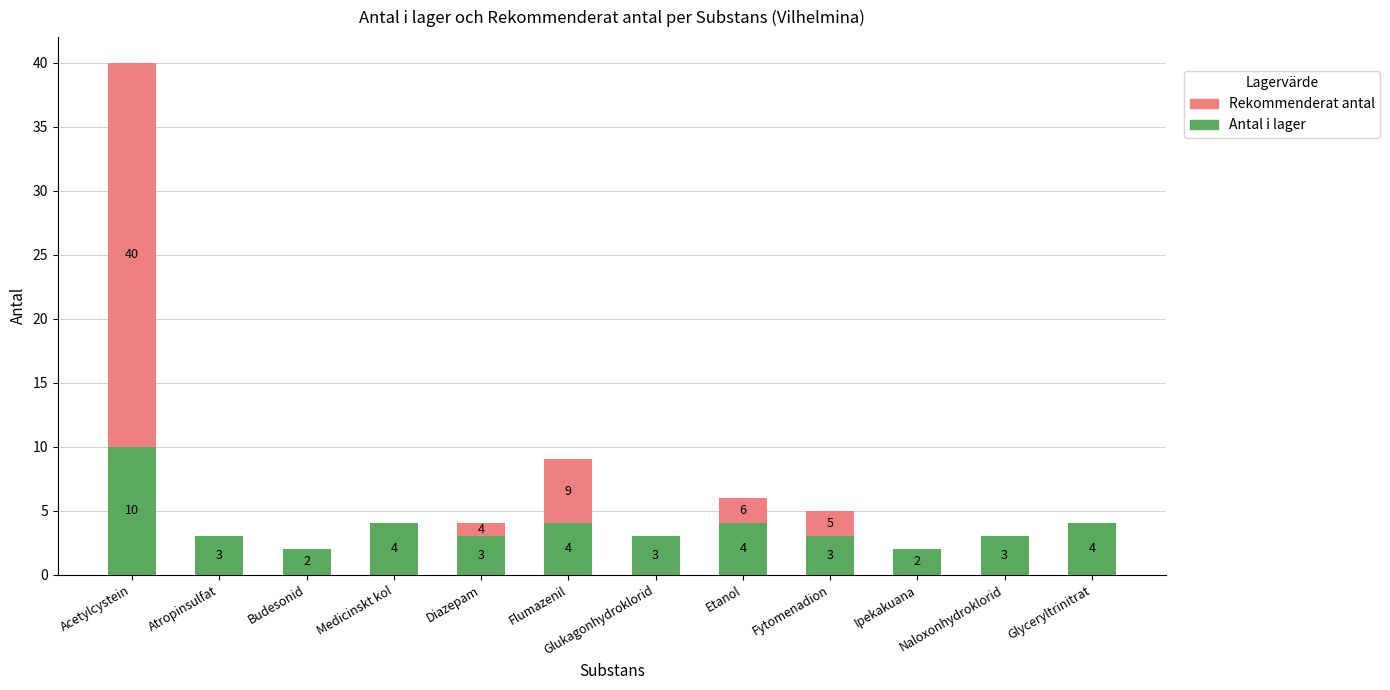

What is the sum of the Antal i lager values at Naloxonhydroklorid and Flumazenil?

7